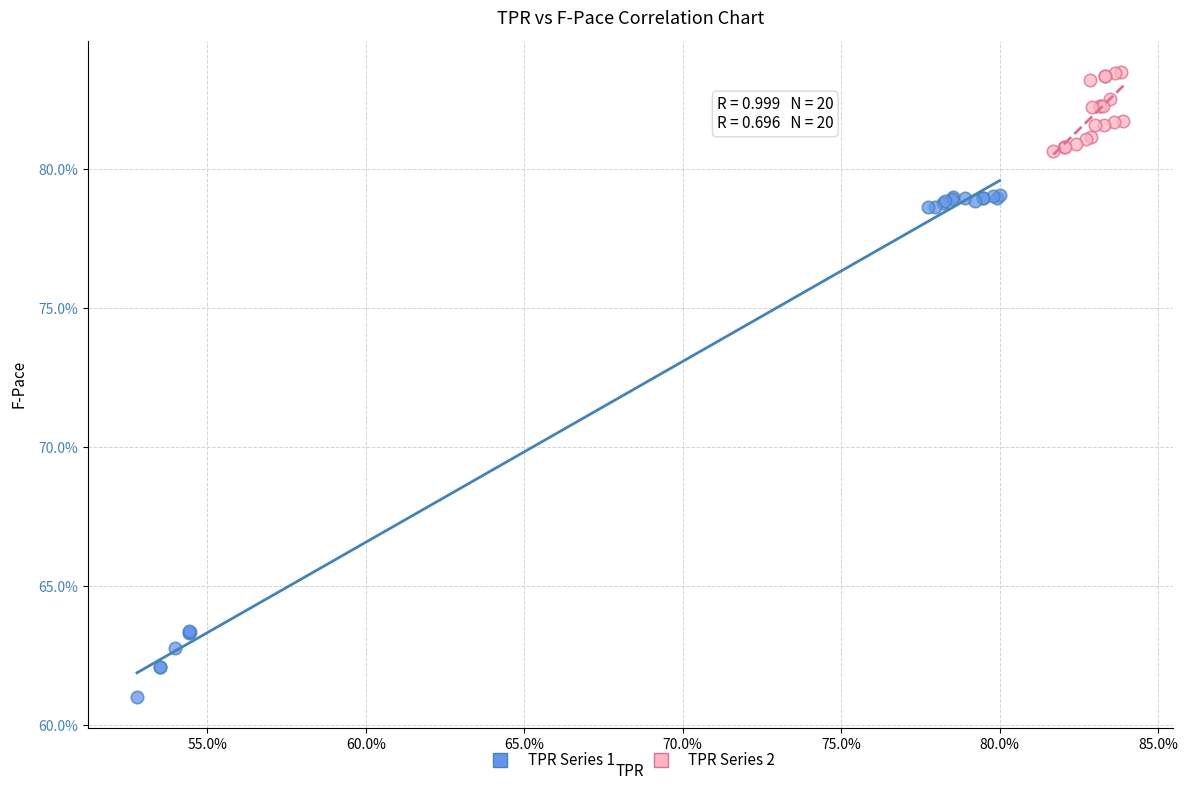

Which series has the widest spread of Y values?

TPR Series 1